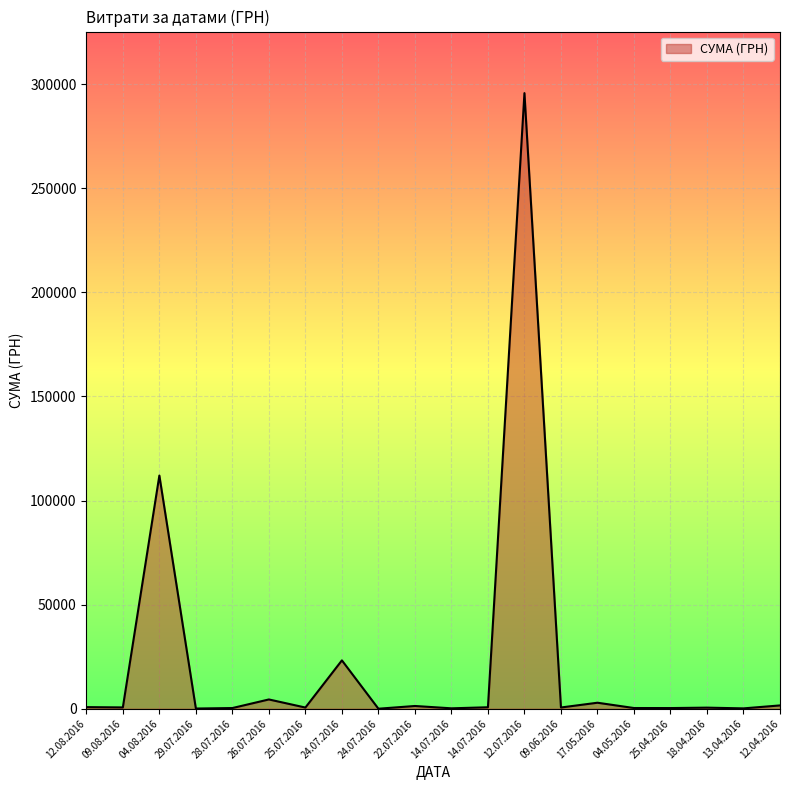

What is the sum of the values at 28.07.2016 and 24.07.2016?

342.9